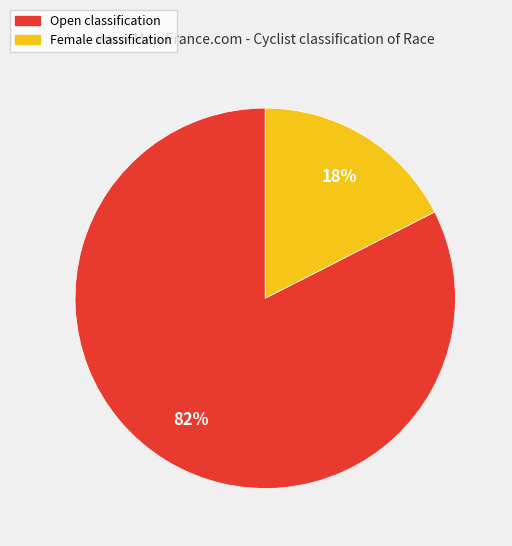

Is there any slice that represents more than half of the pie?

Yes